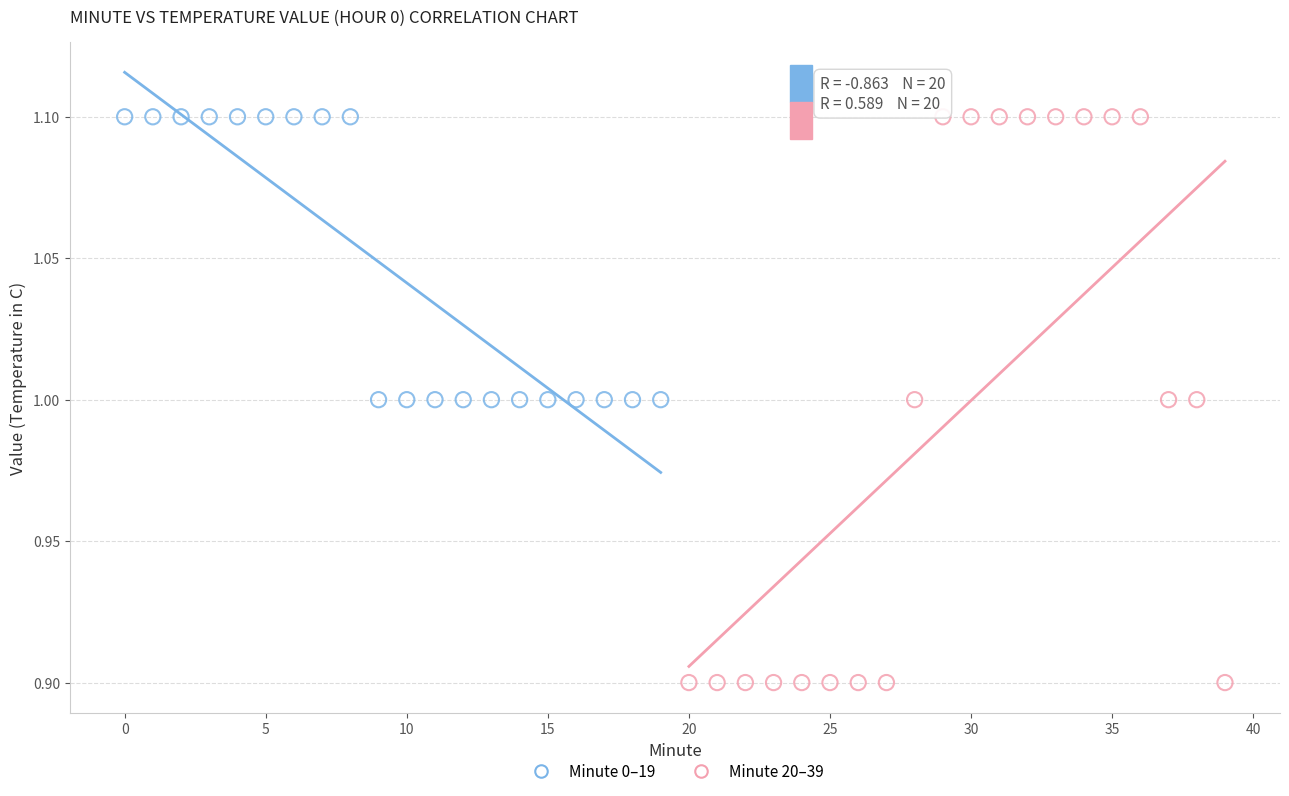

What are all the series names shown in the legend?

Minute 0–19, Minute 20–39